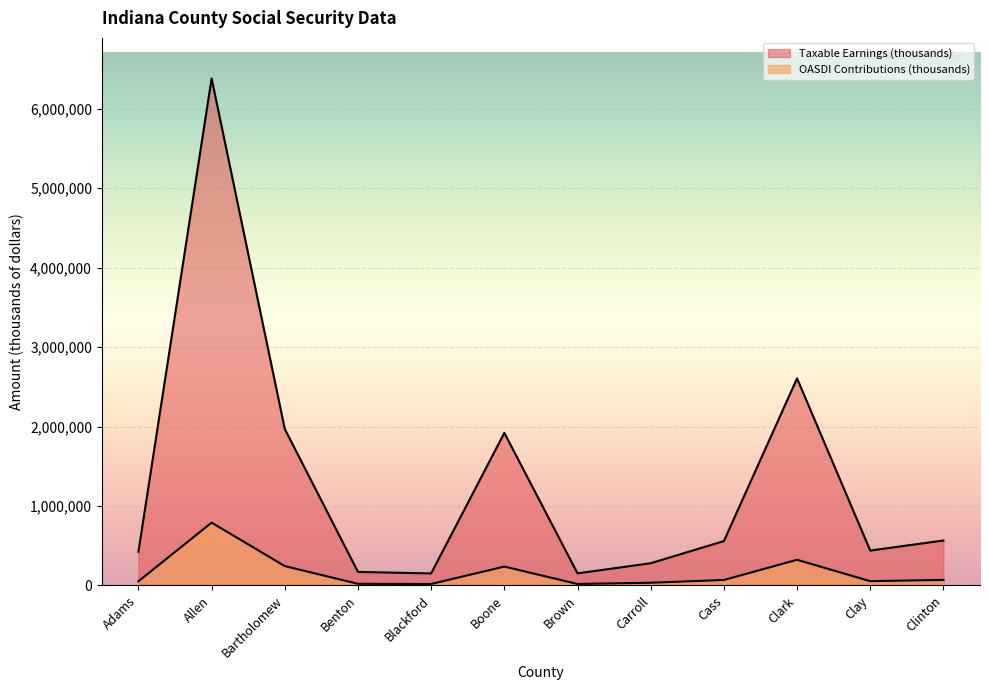

At which category is the sum across all series the highest?

Allen